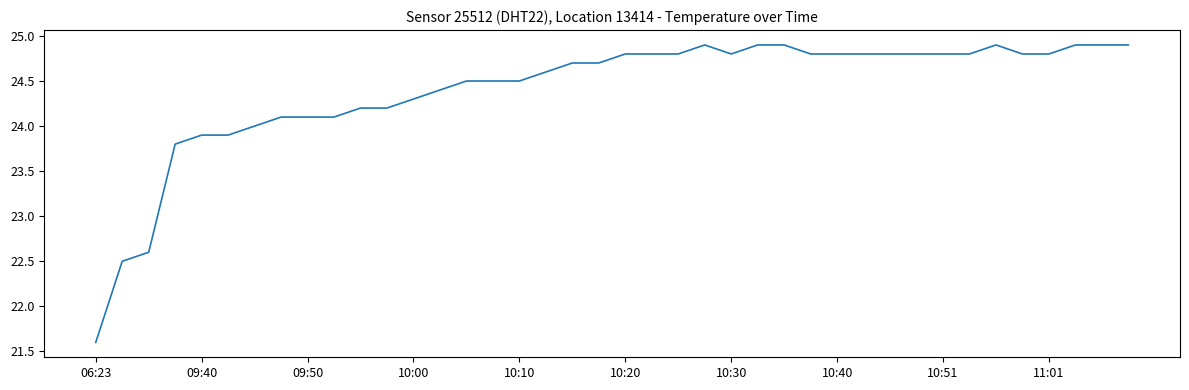

What is the maximum value shown in the chart?

24.9